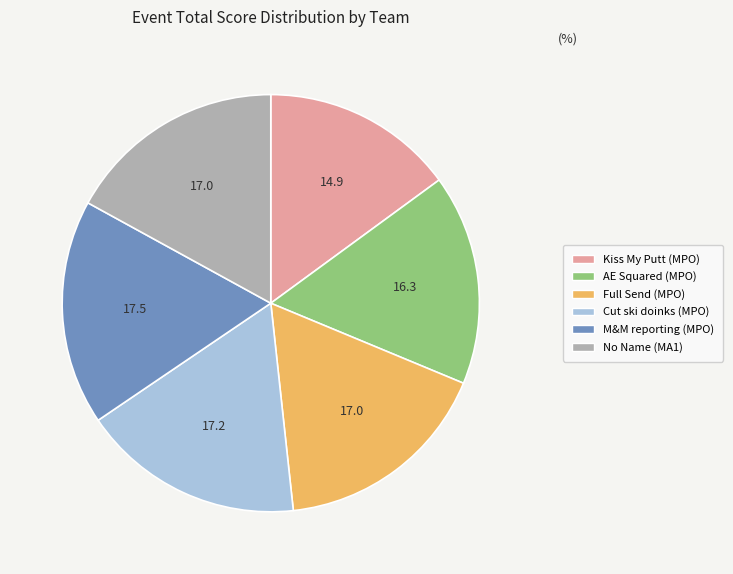

What is the smallest slice in the pie chart?

Kiss My Putt (MPO)